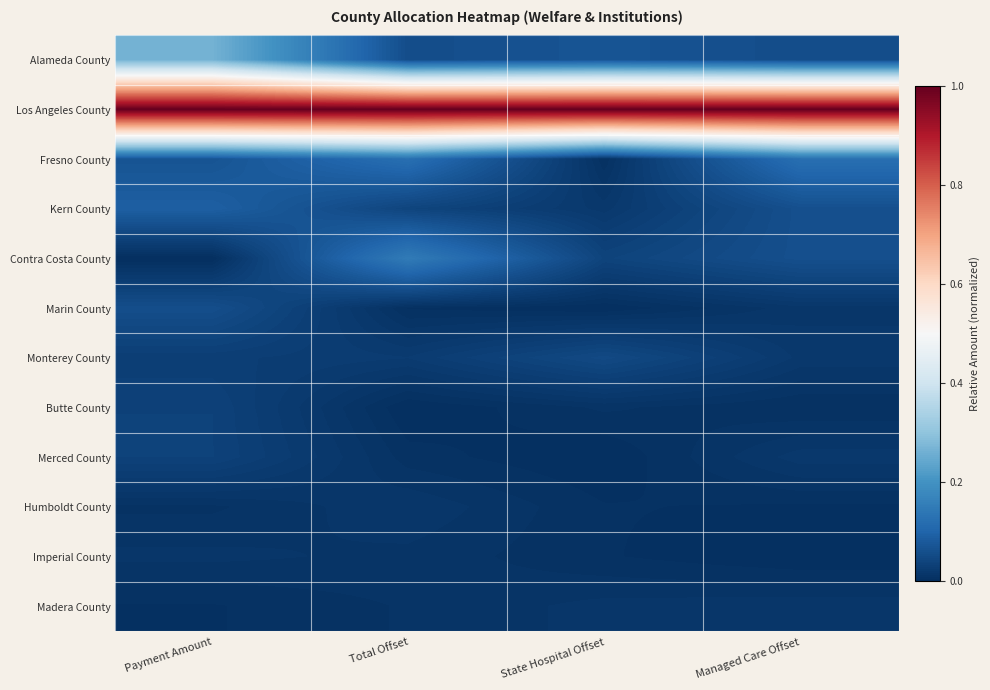

Reading right to left, list all the values displayed in this chart.

Alameda County: Managed Care Offset=0.1	State Hospital Offset=0.1	Total Offset=0.1	Payment Amount=0.3
Los Angeles County: Managed Care Offset=1.0	State Hospital Offset=1.0	Total Offset=1.0	Payment Amount=1.0
Fresno County: Managed Care Offset=0.1	State Hospital Offset=0.0	Total Offset=0.1	Payment Amount=0.1
Kern County: Managed Care Offset=0.1	State Hospital Offset=0.0	Total Offset=0.0	Payment Amount=0.1
Contra Costa County: Managed Care Offset=0.1	State Hospital Offset=0.0	Total Offset=0.1	Payment Amount=0.0
Marin County: Managed Care Offset=0.0	State Hospital Offset=0.0	Total Offset=0.0	Payment Amount=0.1
Monterey County: Managed Care Offset=0.0	State Hospital Offset=0.0	Total Offset=0.0	Payment Amount=0.0
Butte County: Managed Care Offset=0.0	State Hospital Offset=0.0	Total Offset=0.0	Payment Amount=0.0
Merced County: Managed Care Offset=0.0	State Hospital Offset=0.0	Total Offset=0.0	Payment Amount=0.0
Humboldt County: Managed Care Offset=0.0	State Hospital Offset=0.0	Total Offset=0.0	Payment Amount=0.0
Imperial County: Managed Care Offset=0.0	State Hospital Offset=0.0	Total Offset=0.0	Payment Amount=0.0
Madera County: Managed Care Offset=0.0	State Hospital Offset=0.0	Total Offset=0.0	Payment Amount=0.0